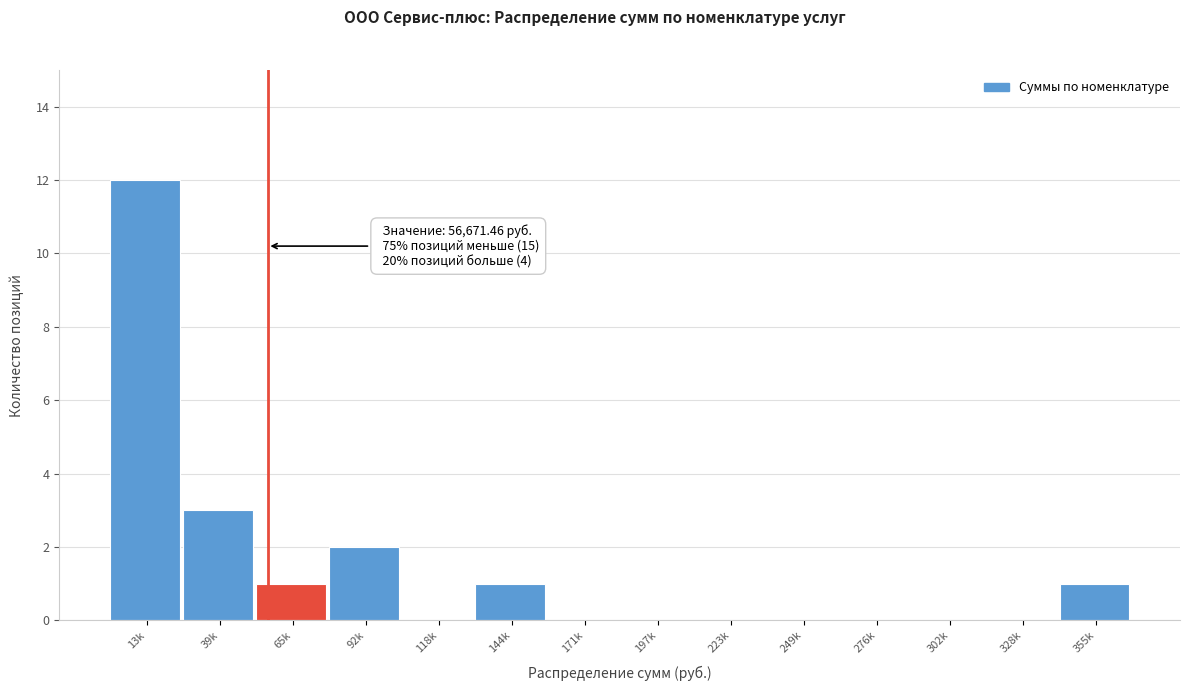

Reading left to right, list all the values displayed in this chart.

13k=12	39k=3	65k=1	92k=2	118k=0	144k=1	171k=0	197k=0	223k=0	249k=0	276k=0	302k=0	328k=0	355k=1